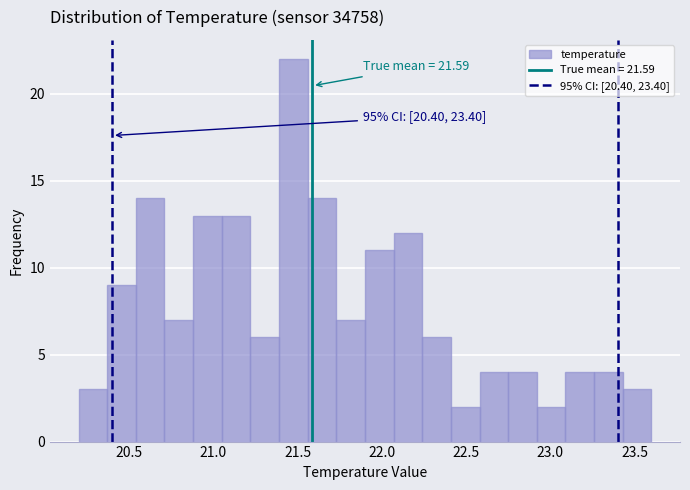

Read against the x-axis, roughly where is the centre of the tallest bar?

21.50